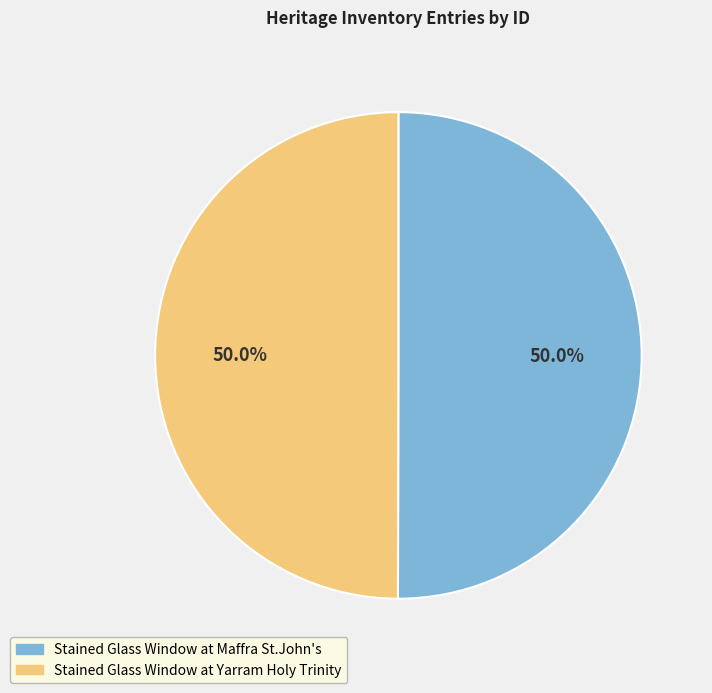

Is it true that Stained Glass Window at Yarram Holy Trinity is 56% of the pie?

False